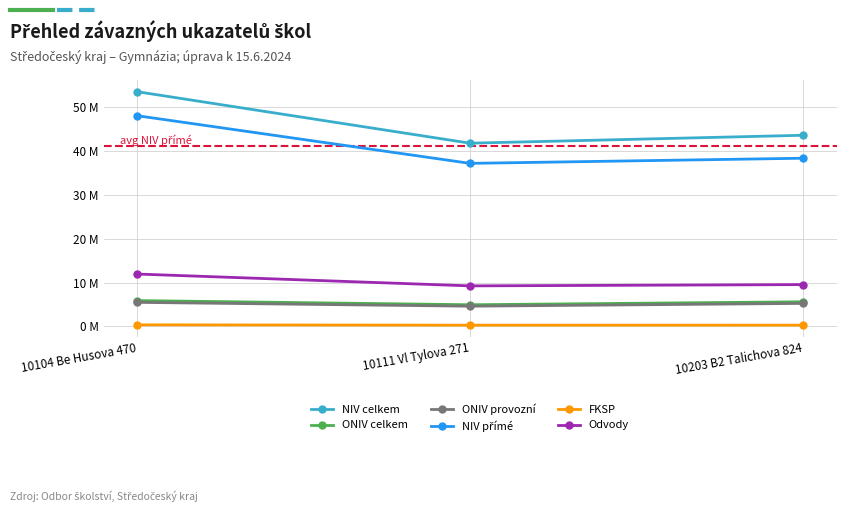

Count the ONIV provozní values in the range 4 to 5.

1